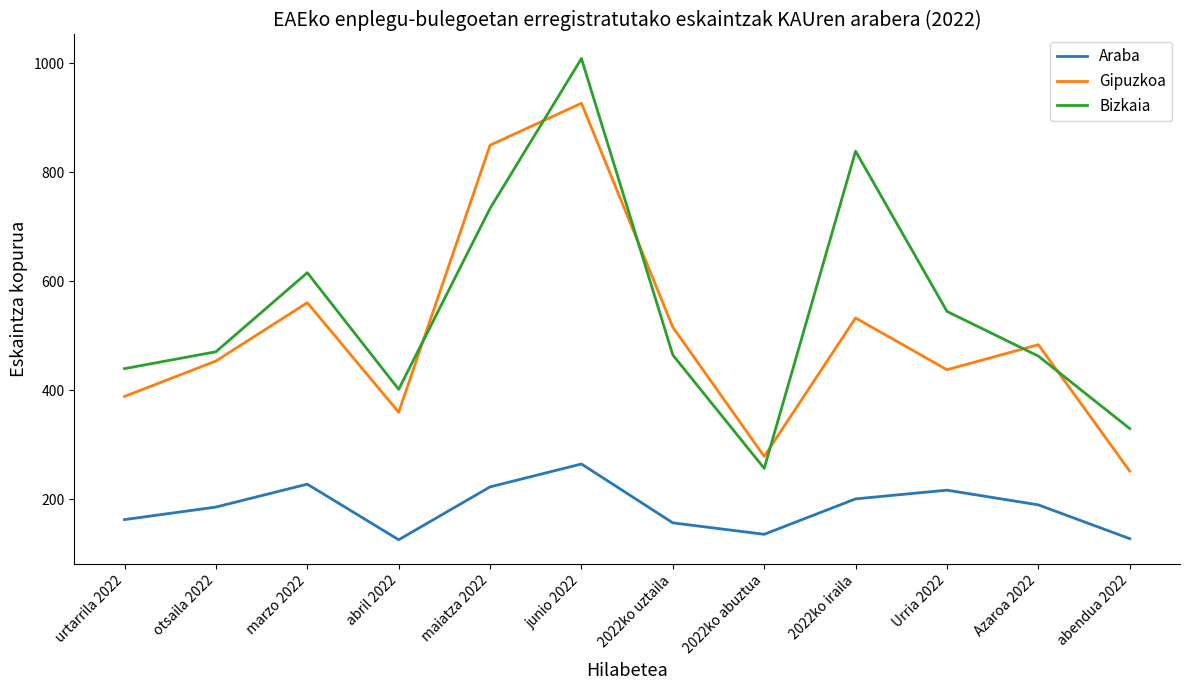

Which series changed the most between junio 2022 and 2022ko uztaila?

Bizkaia